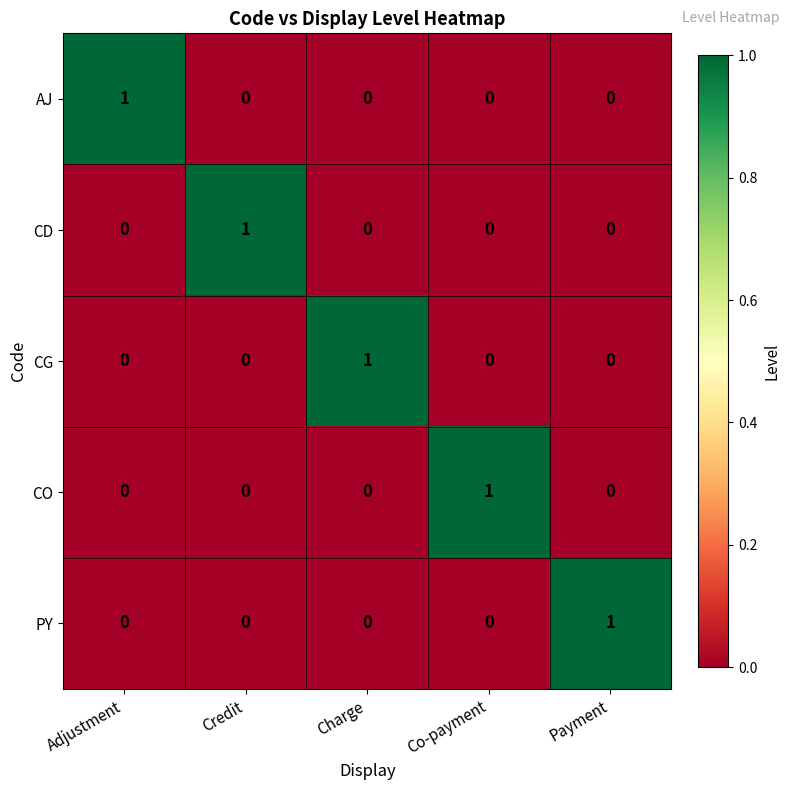

Reading left to right, extract all data points from this chart.

AJ: 1	0	0	0	0
CD: 0	1	0	0	0
CG: 0	0	1	0	0
CO: 0	0	0	1	0
PY: 0	0	0	0	1